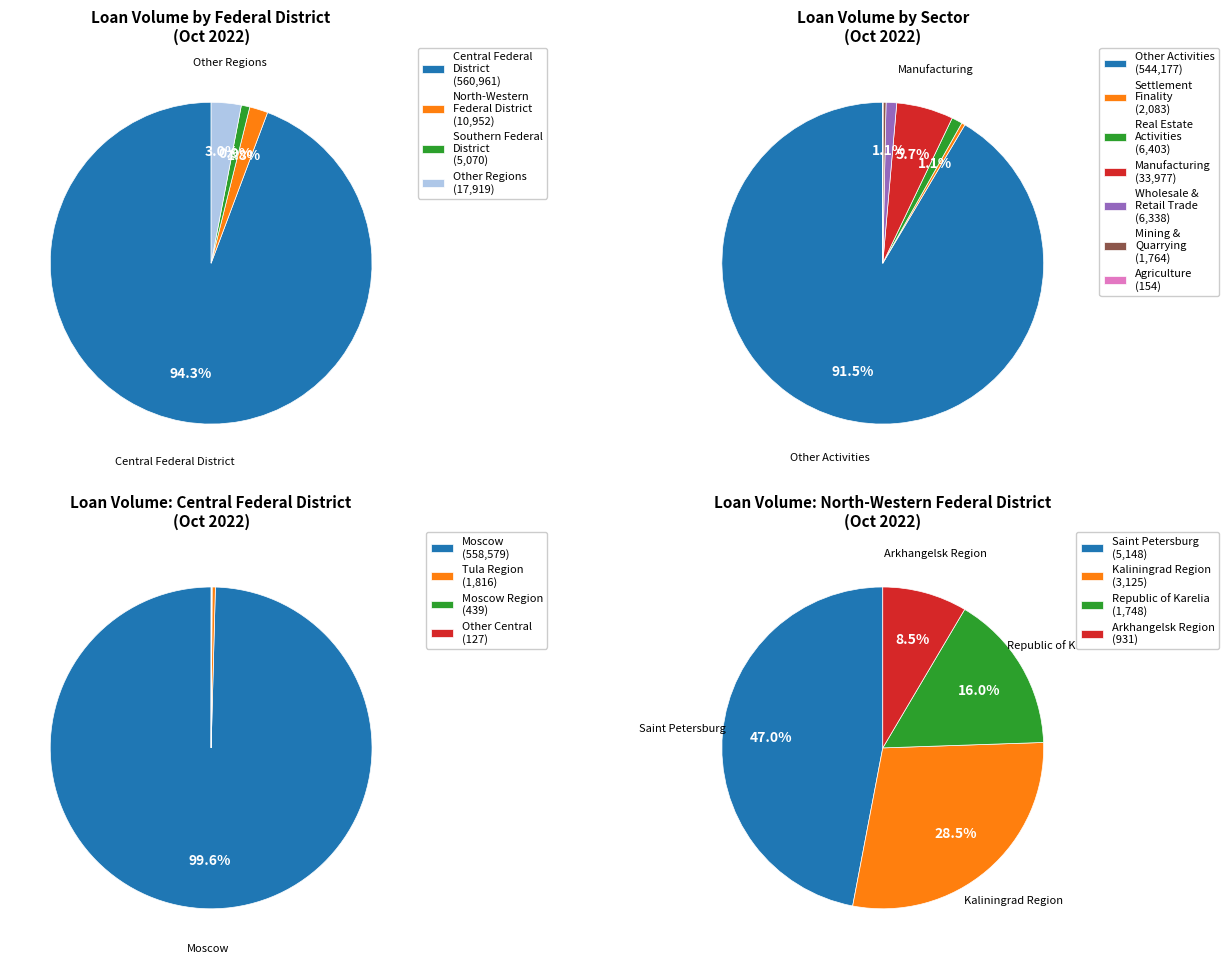

What is the change in value from SOUTHERN FEDERAL DISTRICT to manufacturing?

+28907